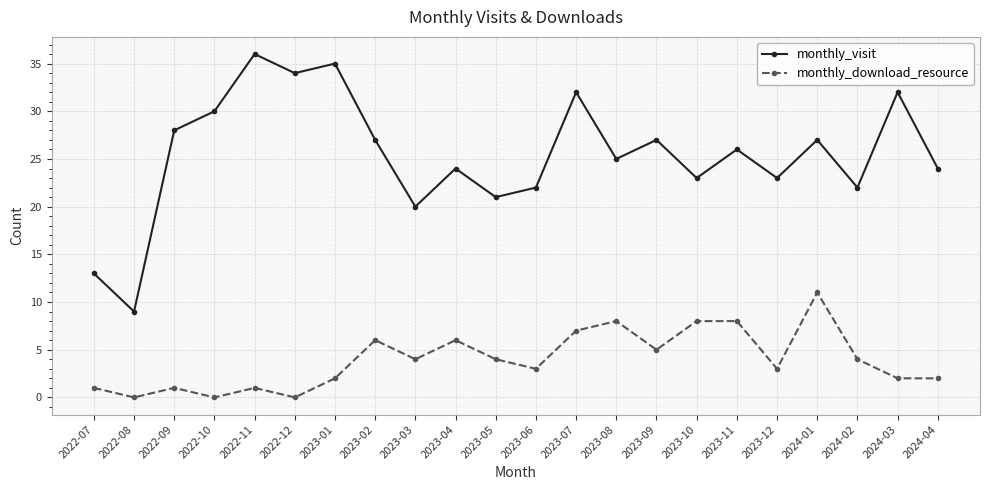

Between 2023-04 and 2023-06, which series saw the biggest shift?

monthly_download_resource